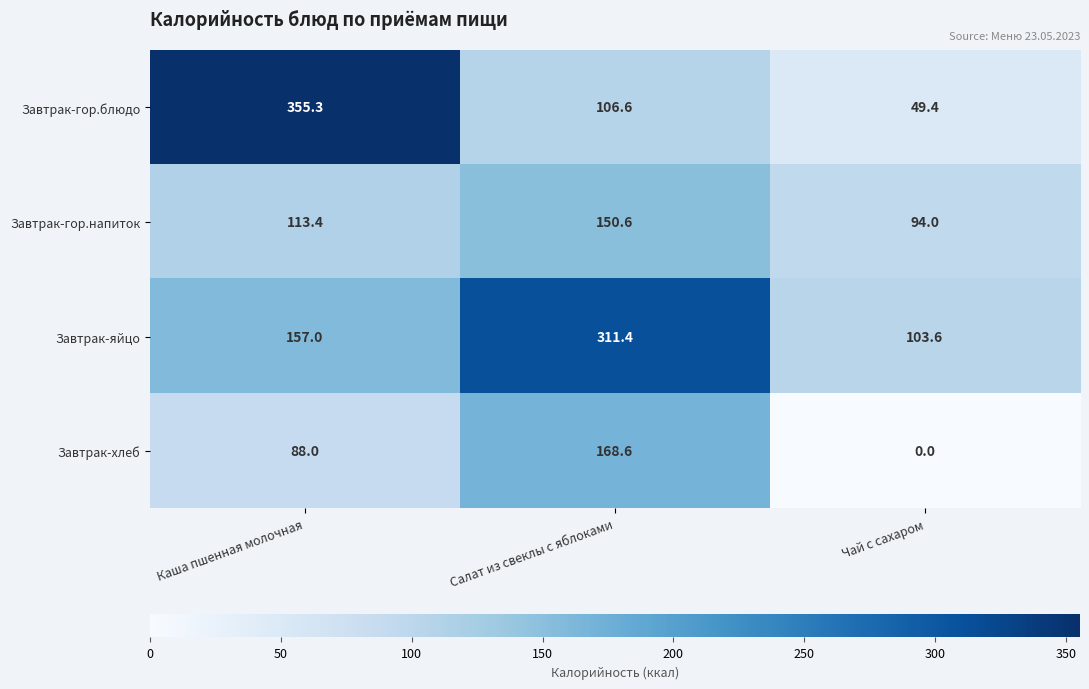

Reading left to right, extract all data points from this chart.

Завтрак-гор.блюдо: Каша пшенная молочная=355.3	Салат из свеклы с яблоками=106.6	Чай с сахаром=49.4
Завтрак-гор.напиток: Каша пшенная молочная=113.4	Салат из свеклы с яблоками=150.6	Чай с сахаром=94.0
Завтрак-яйцо: Каша пшенная молочная=157.0	Салат из свеклы с яблоками=311.4	Чай с сахаром=103.6
Завтрак-хлеб: Каша пшенная молочная=88.0	Салат из свеклы с яблоками=168.6	Чай с сахаром=0.0